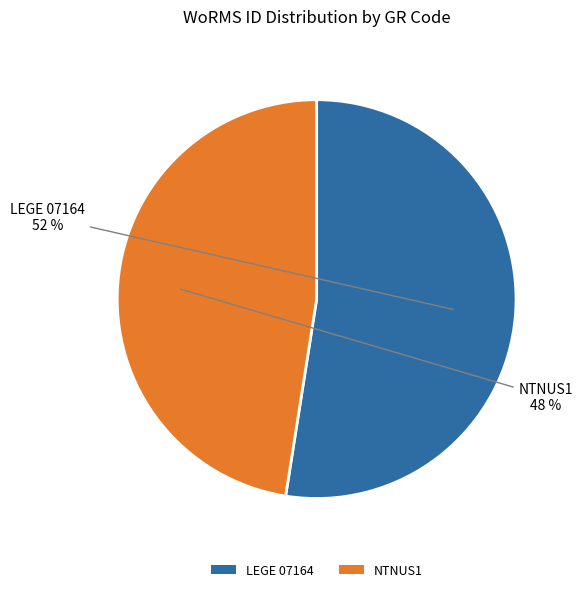

True or false: NTNUS1 accounts for 48% of the total.

True